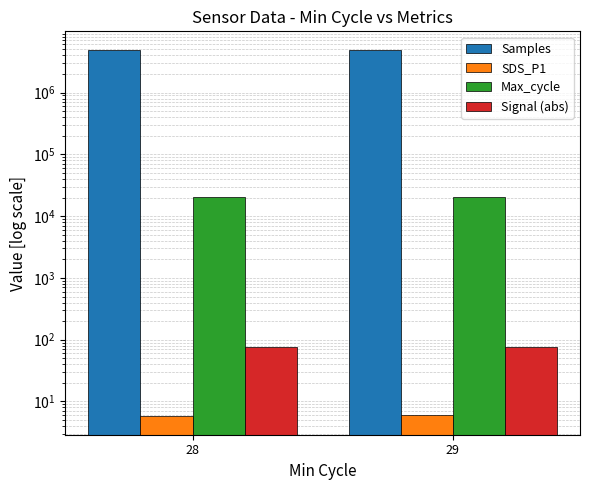

Which series has the largest total across all categories?

Samples